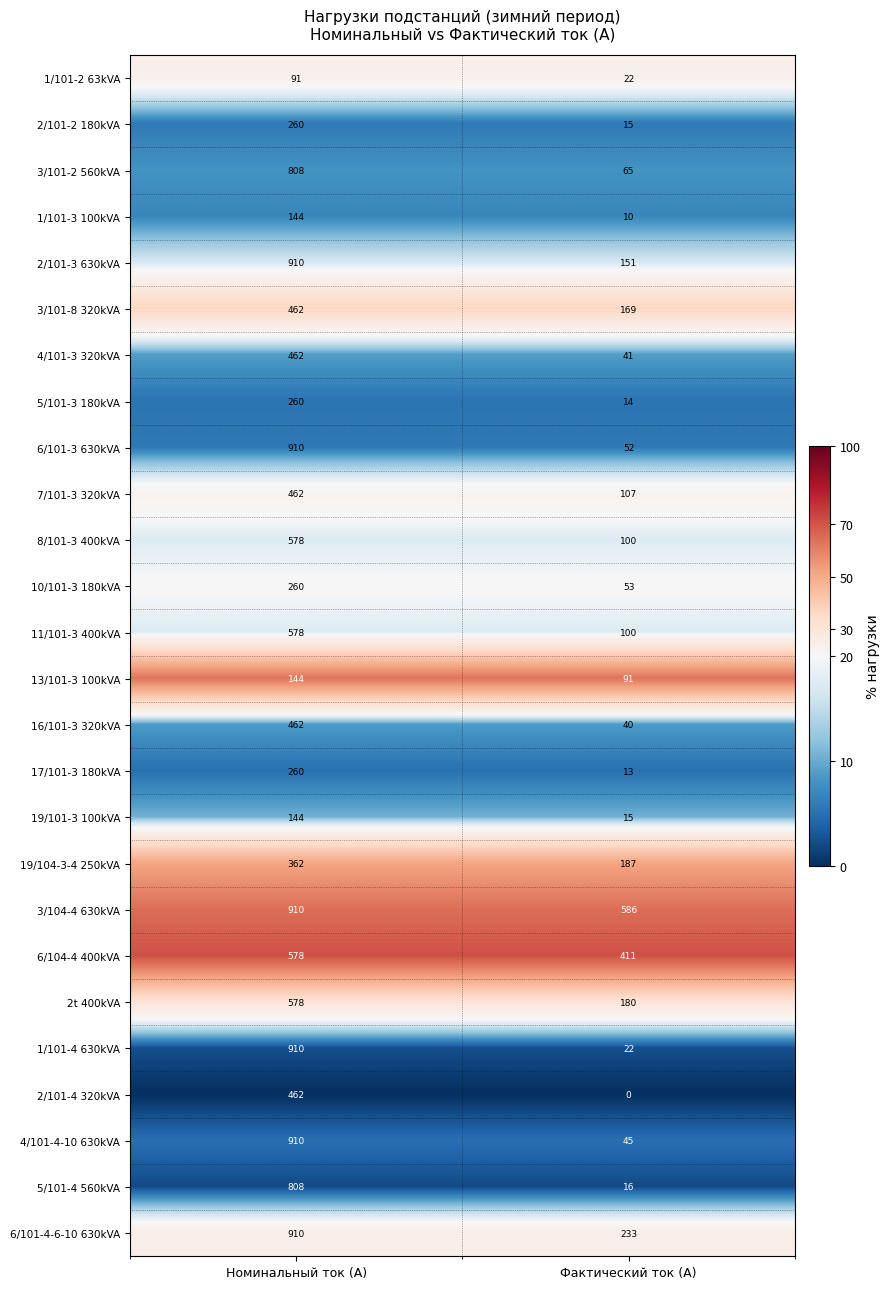

What is the maximum value for 6/104-4 400kVA?

578